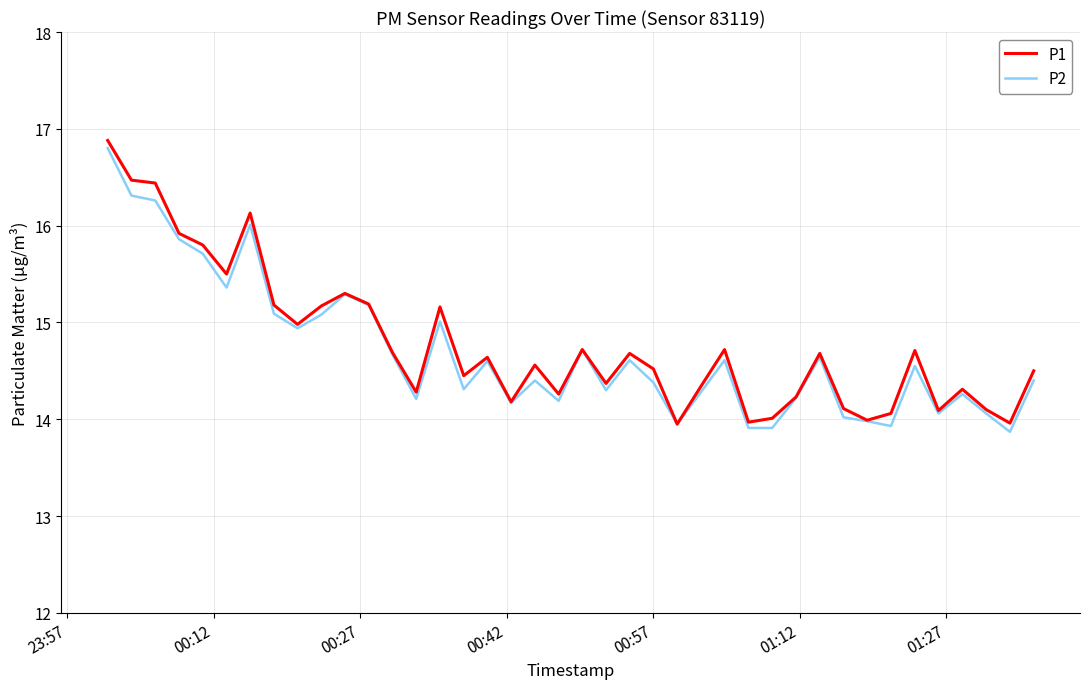

What is the maximum value shown in the chart?

16.9